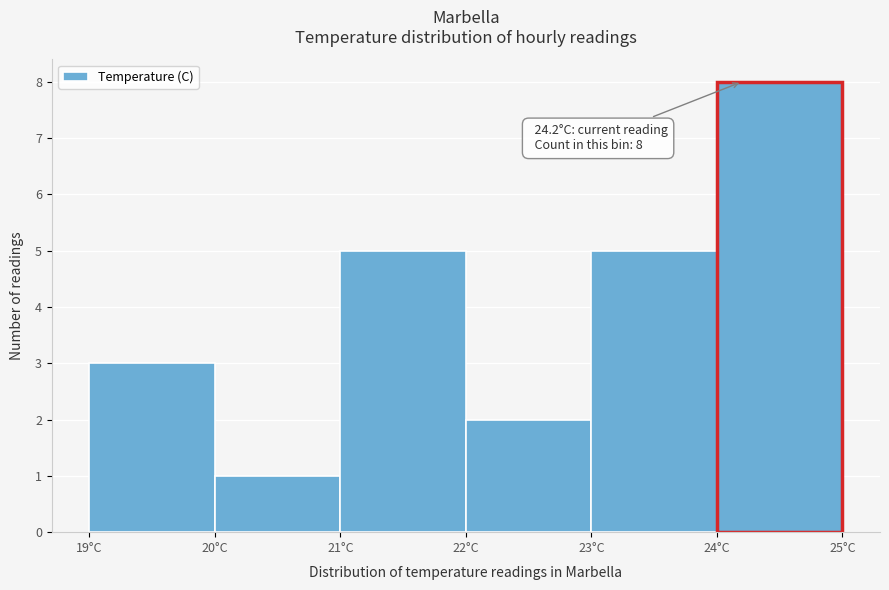

Which range on the x-axis has the tallest bar?

24 to 25